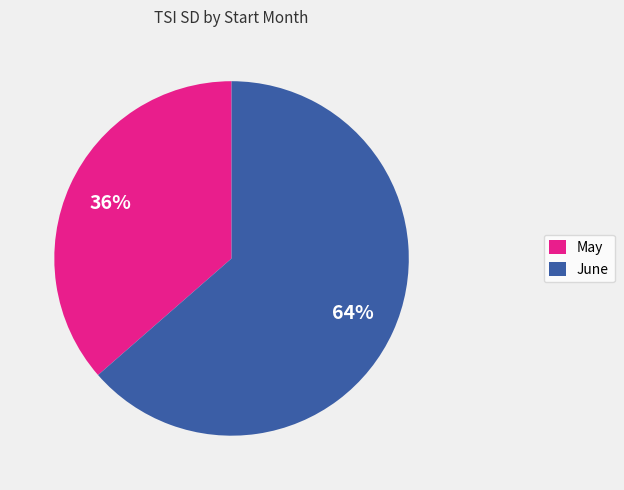

To the nearest percent, what is the average slice percentage?

50%